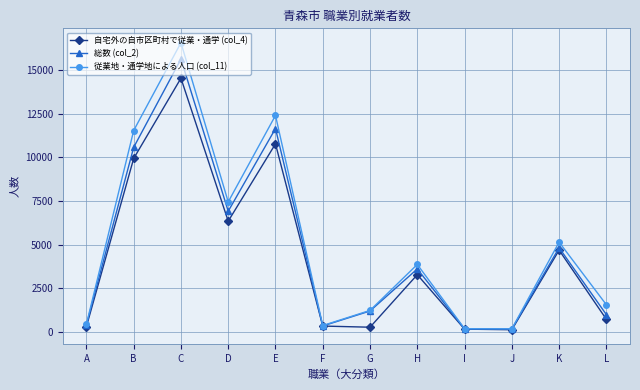

How many series are shown in this chart?

3